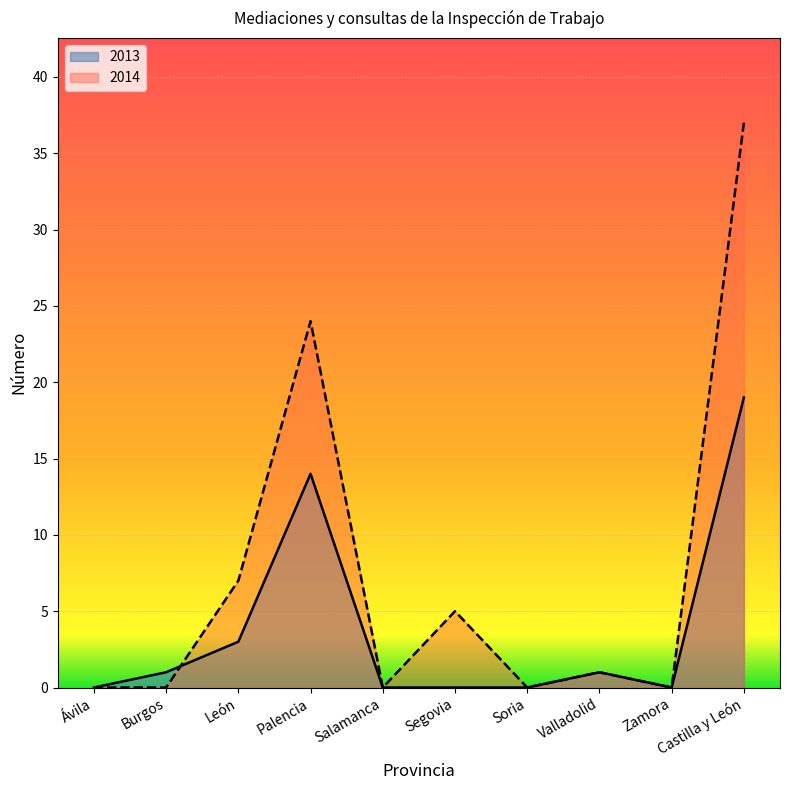

After their last crossing, which series has the higher values: 2014 or 2013?

2014